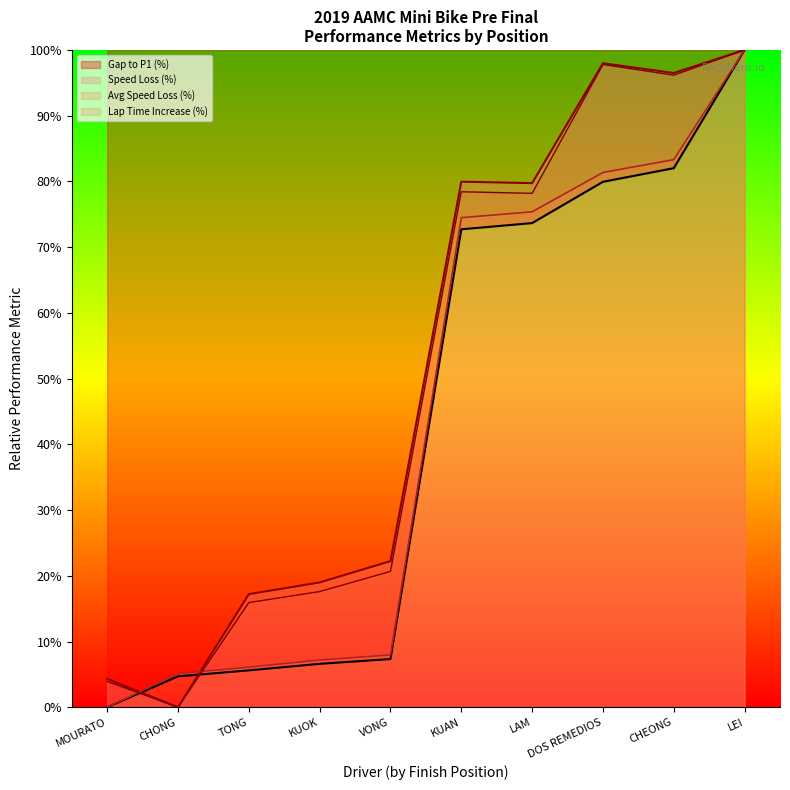

Which category has the highest value in the Best Lap time series?

LEI